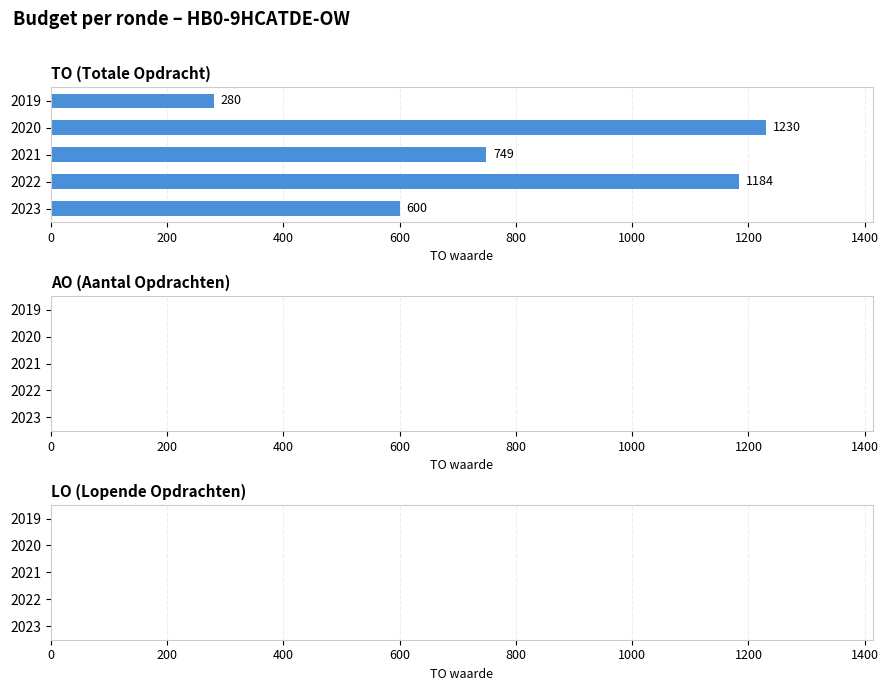

What is the value of the 2nd bar from the top?

1230